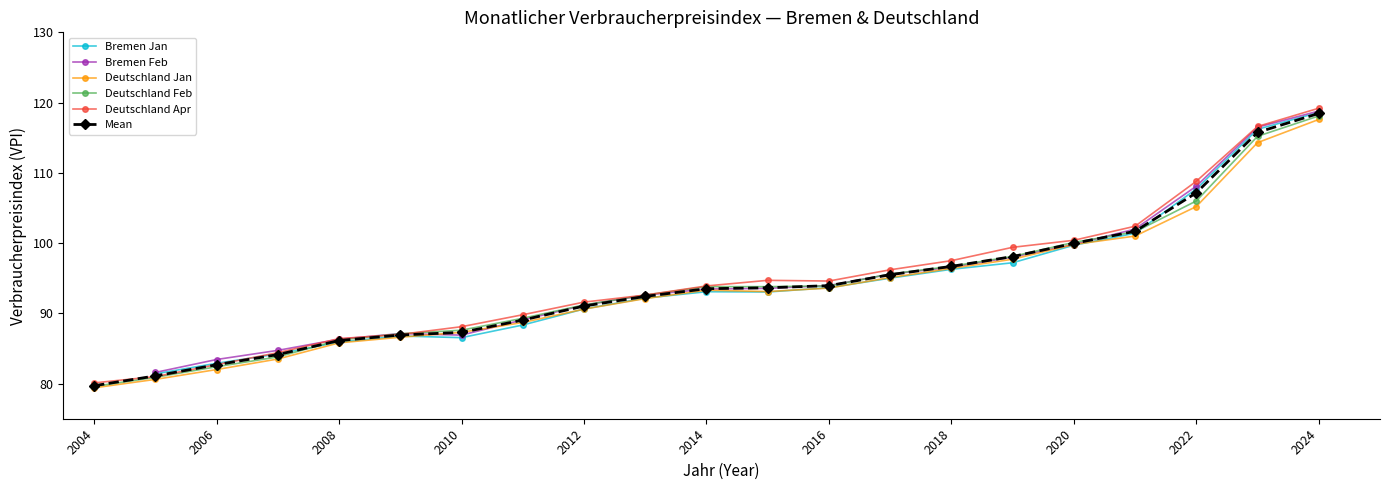

What is the lowest value of the Deutschland Jan series?

79.4